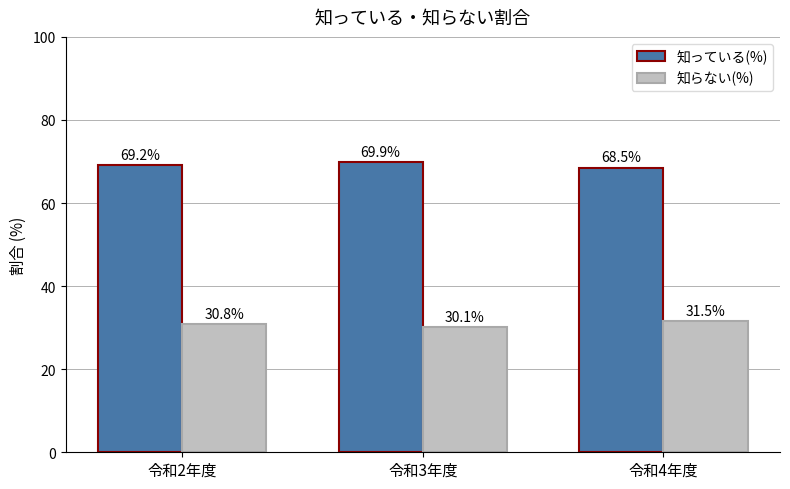

What is the spread (max minus min) of values at 令和3年度?

39.8